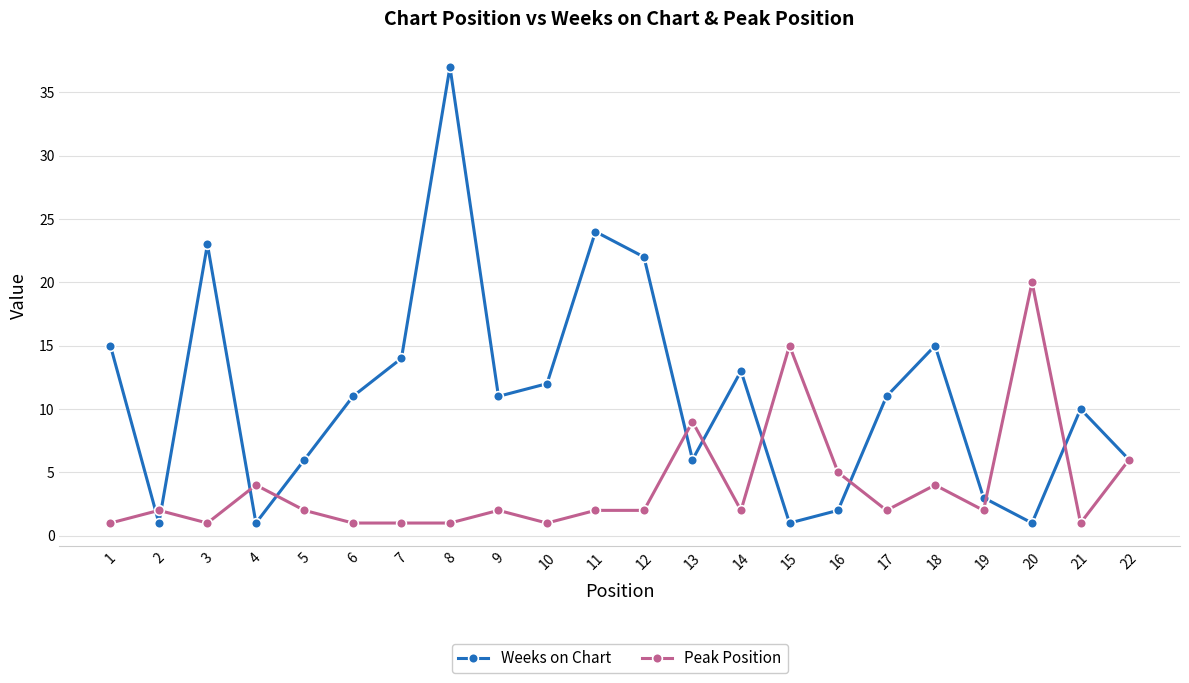

Which series has the widest spread of values?

Weeks on Chart